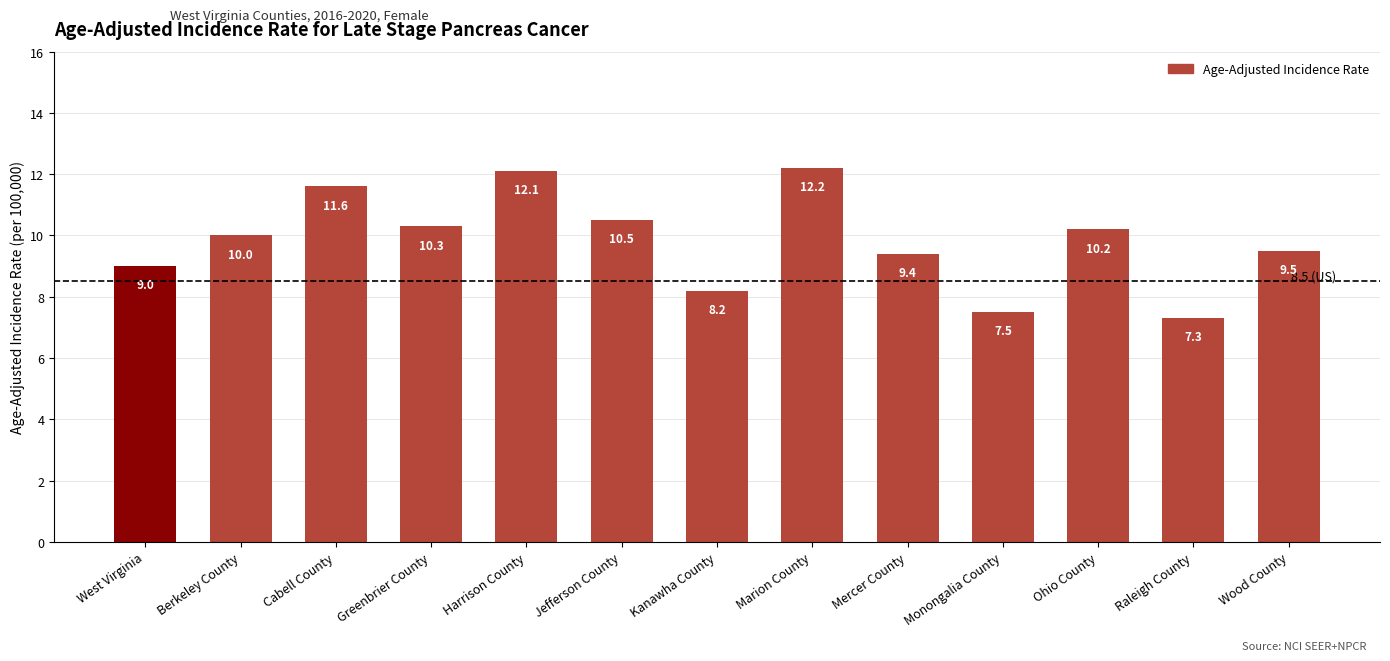

Rank the categories by value from highest to lowest.

Marion County, Harrison County, Cabell County, Jefferson County, Greenbrier County, Ohio County, Berkeley County, Wood County, Mercer County, West Virginia, Kanawha County, Monongalia County, Raleigh County